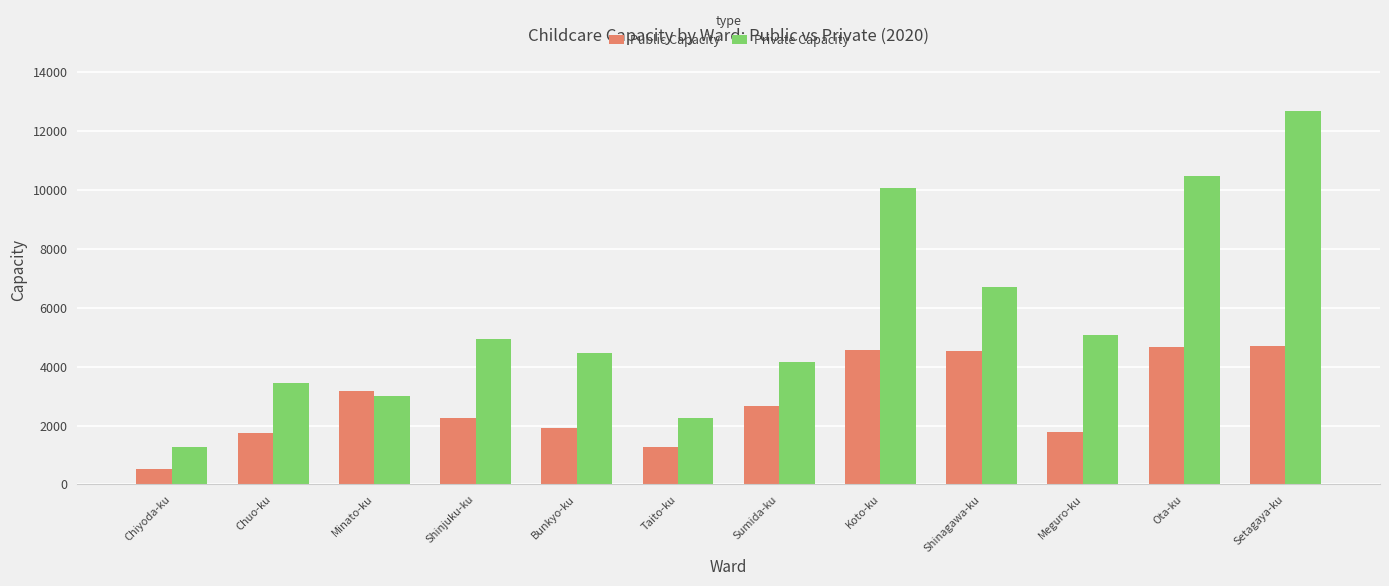

Which series has the largest total across all categories?

Private Capacity